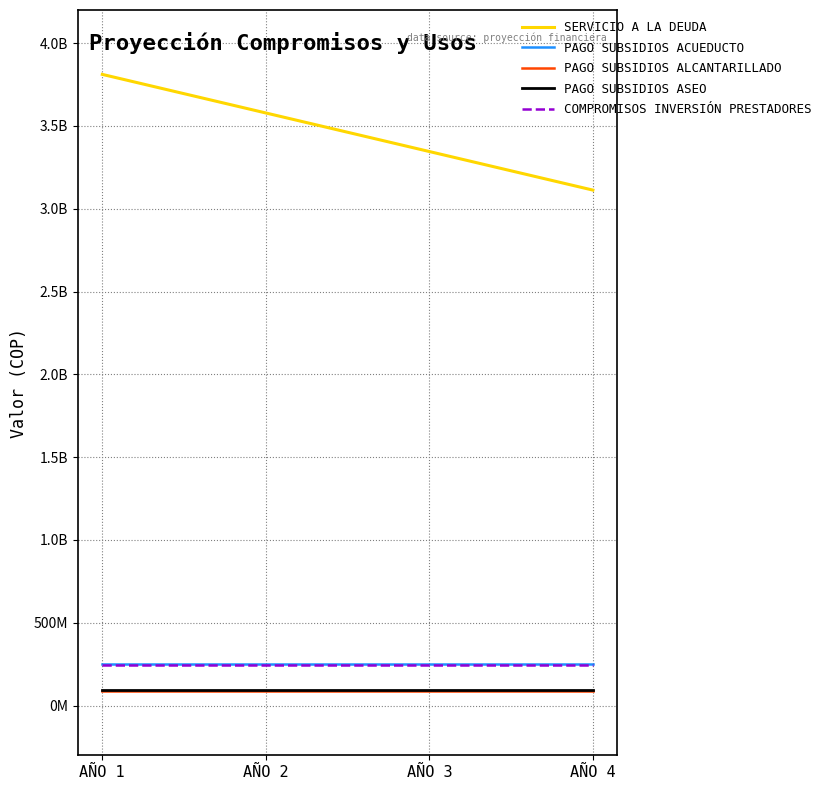

Does the chart display data point markers on the line(s)?

No